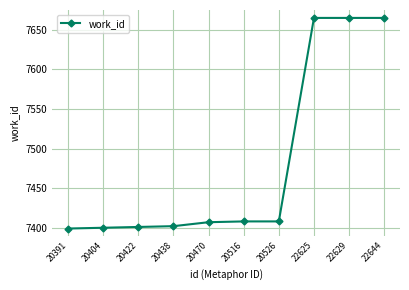

How many series are shown in this chart?

1